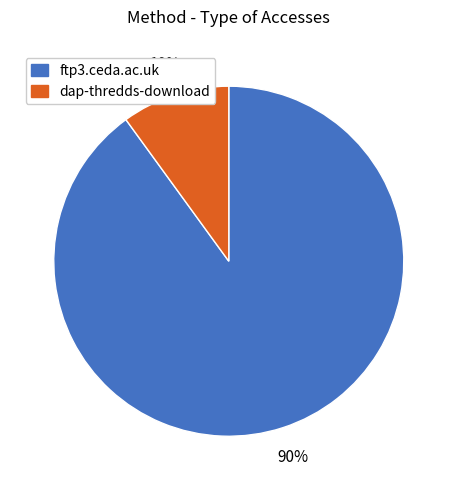

To the nearest percent, what is the difference between the ftp3.ceda.ac.uk and dap-thredds-download slice percentages?

80%